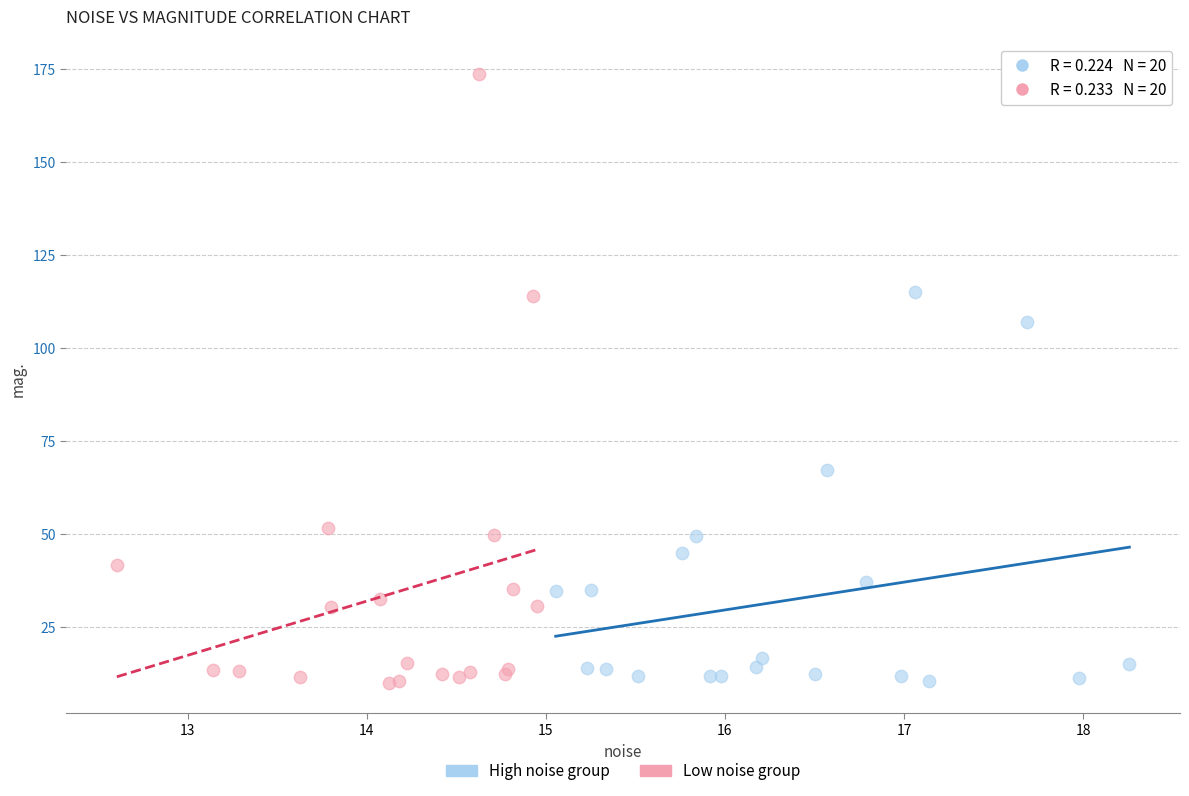

Which series reaches the maximum Y coordinate?

Low noise group